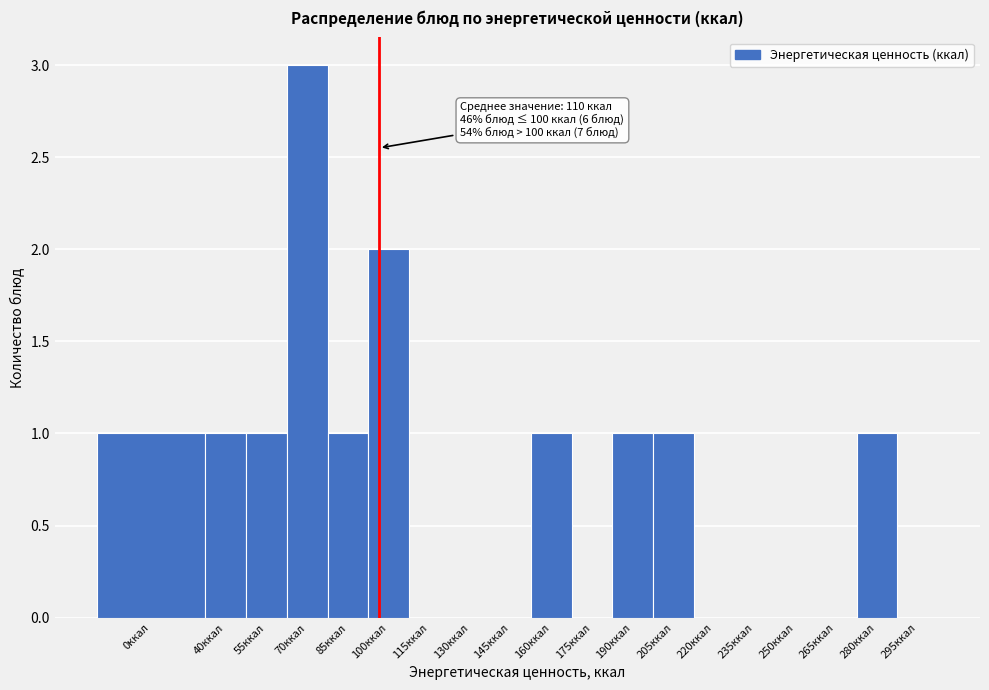

Reading left to right, transcribe all the data shown in this chart.

0ккал=1	40ккал=1	55ккал=1	70ккал=3	85ккал=1	100ккал=2	115ккал=0	130ккал=0	145ккал=0	160ккал=1	175ккал=0	190ккал=1	205ккал=1	220ккал=0	235ккал=0	250ккал=0	265ккал=0	280ккал=1	295ккал=0